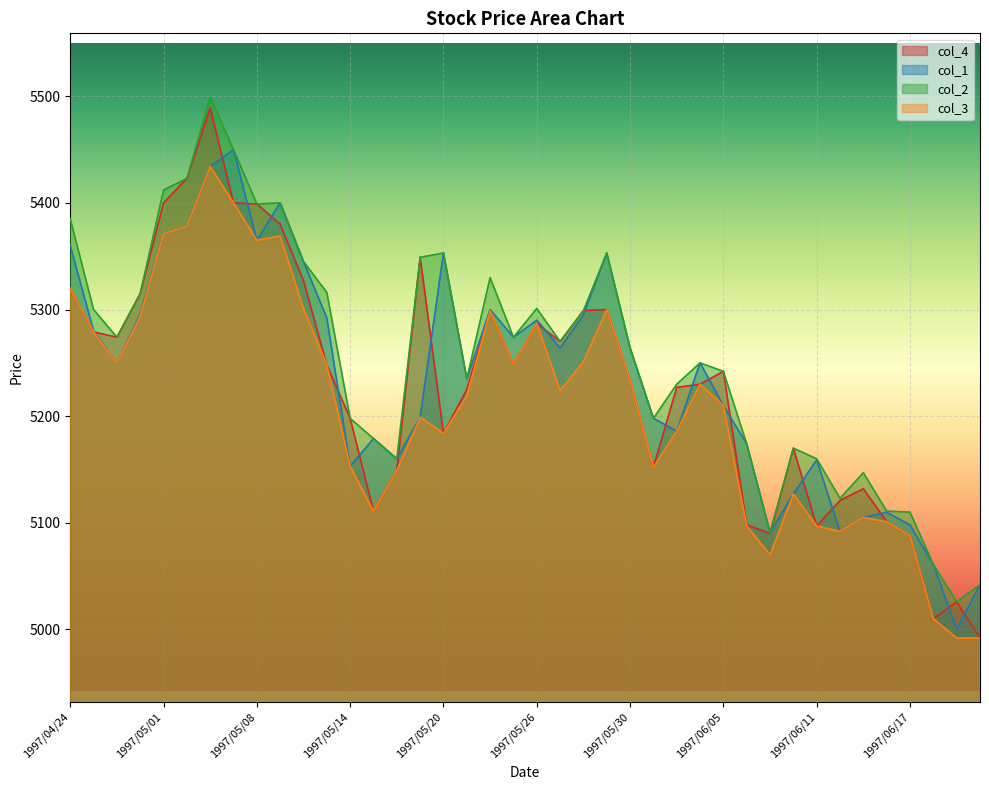

Between 1997/04/28 and 1997/06/17, which is larger?

1997/04/28